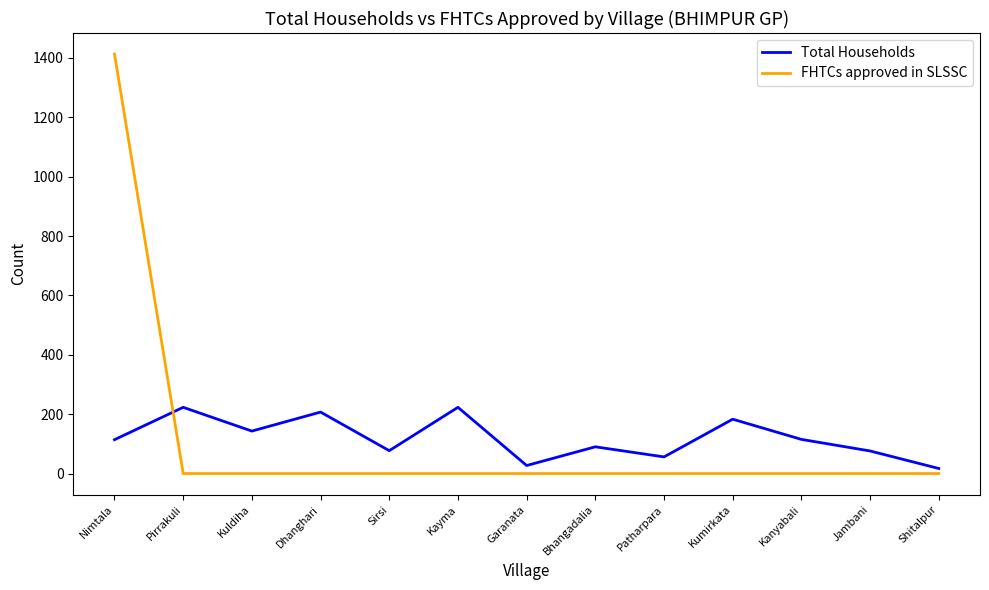

What are all the series names shown in the legend?

Total Households, FHTCs approved in SLSSC